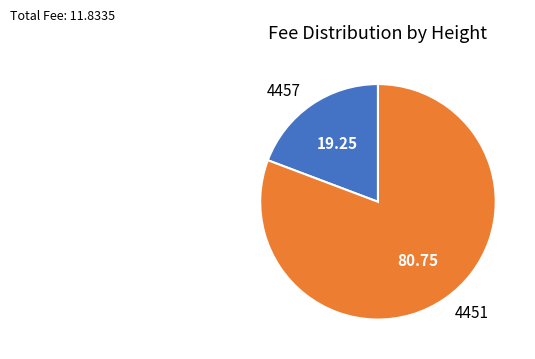

Does any single category account for the majority?

Yes